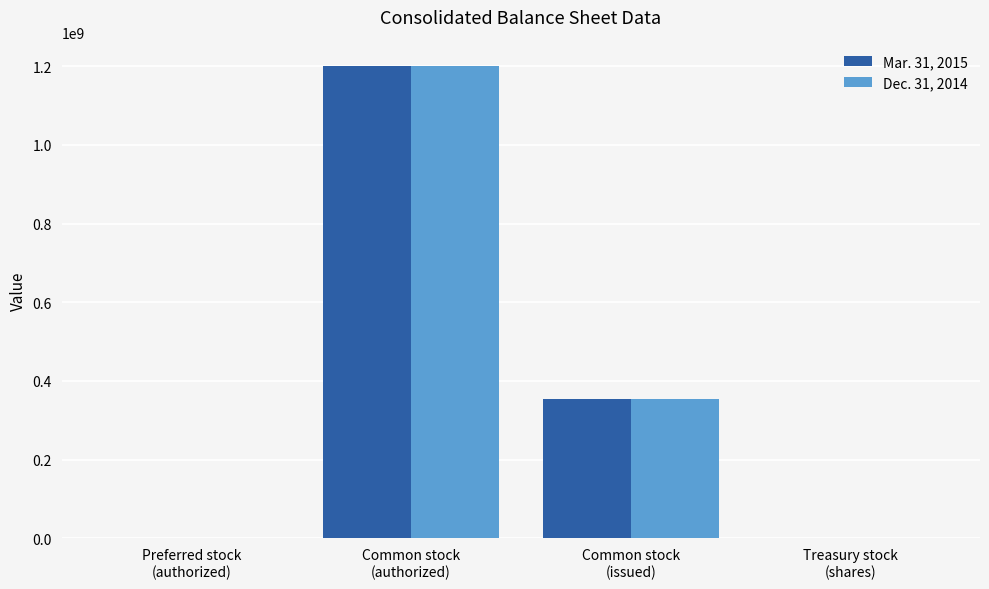

Is it true that Dec. 31, 2014 equals 627985408 at Common stock
(issued)?

False